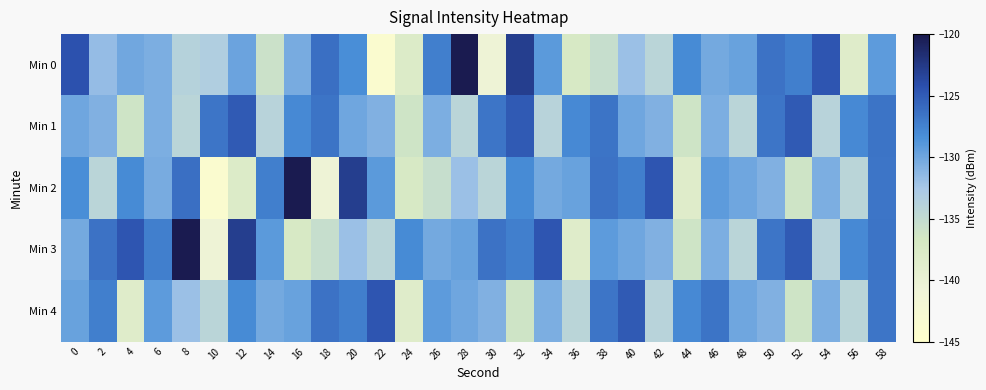

Reading left to right, what are all the values shown in this chart?

Min 0: 0=-124.3	2=-131.6	4=-130.1	6=-130.6	8=-133.8	10=-133.3	12=-129.8	14=-135.8	16=-130.4	18=-126.3	20=-128.3	22=-143.6	24=-137.9	26=-127.3	28=-120.1	30=-140.6	32=-122.9	34=-129.2	36=-137.3	38=-135.4	40=-132.0	42=-134.2	44=-128.1	46=-130.2	48=-129.7	50=-126.5	52=-127.3	54=-124.6	56=-138.3	58=-129.2
Min 1: 0=-130.1	2=-130.8	4=-136.2	6=-130.6	8=-134.2	10=-126.7	12=-124.9	14=-134.0	16=-128.0	18=-126.6	20=-130.1	22=-130.8	24=-136.2	26=-130.6	28=-134.2	30=-126.7	32=-124.9	34=-134.0	36=-128.0	38=-126.6	40=-130.1	42=-130.8	44=-136.2	46=-130.6	48=-134.2	50=-126.7	52=-124.9	54=-134.0	56=-128.0	58=-126.6
Min 2: 0=-128.3	2=-134.2	4=-128.1	6=-130.4	8=-126.3	10=-143.6	12=-137.9	14=-127.3	16=-120.1	18=-140.6	20=-122.9	22=-129.2	24=-137.3	26=-135.4	28=-132.0	30=-134.2	32=-128.1	34=-130.2	36=-129.7	38=-126.5	40=-127.3	42=-124.6	44=-138.3	46=-129.2	48=-130.1	50=-130.8	52=-136.2	54=-130.6	56=-134.2	58=-126.7
Min 3: 0=-130.2	2=-126.5	4=-124.6	6=-127.3	8=-120.1	10=-140.6	12=-122.9	14=-129.2	16=-137.3	18=-135.4	20=-132.0	22=-134.2	24=-128.1	26=-130.2	28=-129.7	30=-126.5	32=-127.3	34=-124.6	36=-138.3	38=-129.2	40=-130.1	42=-130.8	44=-136.2	46=-130.6	48=-134.2	50=-126.7	52=-124.9	54=-134.0	56=-128.0	58=-126.6
Min 4: 0=-129.7	2=-127.3	4=-138.3	6=-129.2	8=-132.0	10=-134.2	12=-128.1	14=-130.2	16=-129.7	18=-126.5	20=-127.3	22=-124.6	24=-138.3	26=-129.2	28=-130.1	30=-130.8	32=-136.2	34=-130.6	36=-134.2	38=-126.7	40=-124.9	42=-134.0	44=-128.0	46=-126.6	48=-130.1	50=-130.8	52=-136.2	54=-130.6	56=-134.2	58=-126.7